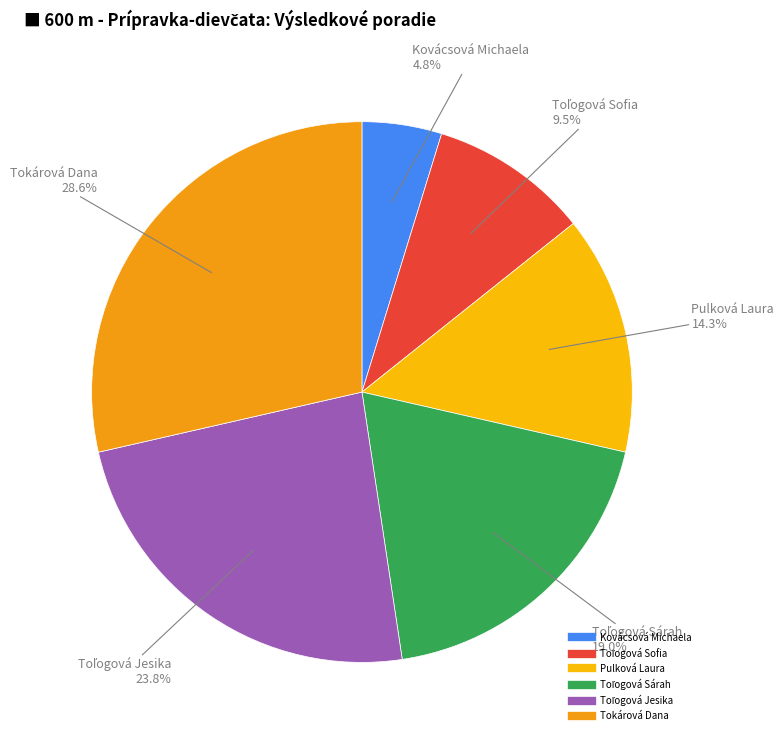

Which category has the biggest portion of the pie?

Tokárová Dana